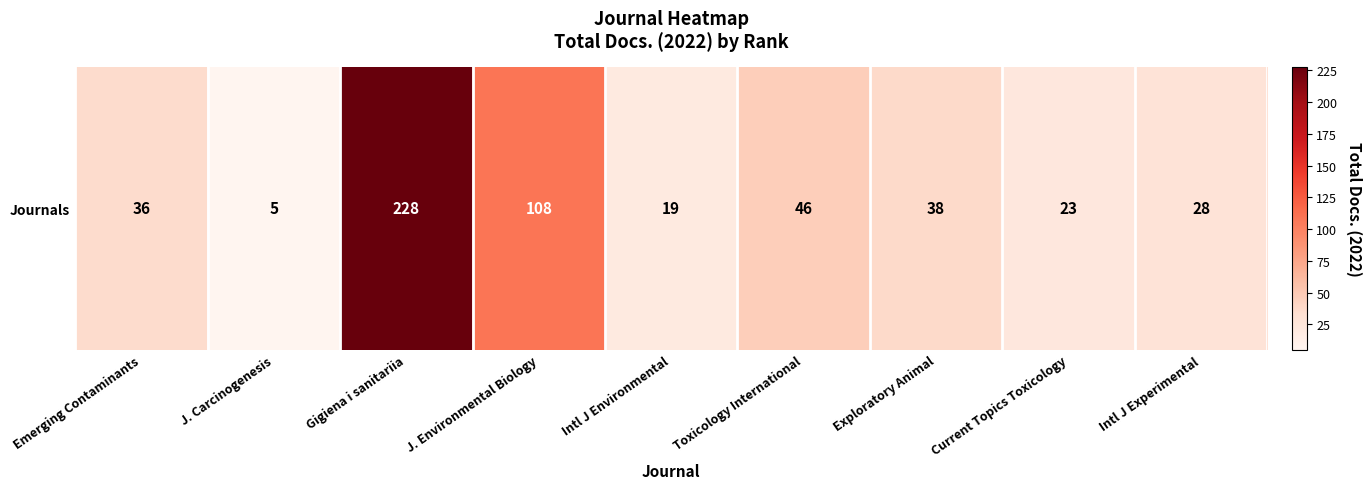

Rank the categories by value from highest to lowest.

Gigiena i sanitariia, J. Environmental Biology, Toxicology International, Exploratory Animal, Emerging Contaminants, Intl J Experimental, Current Topics Toxicology, Intl J Environmental, J. Carcinogenesis